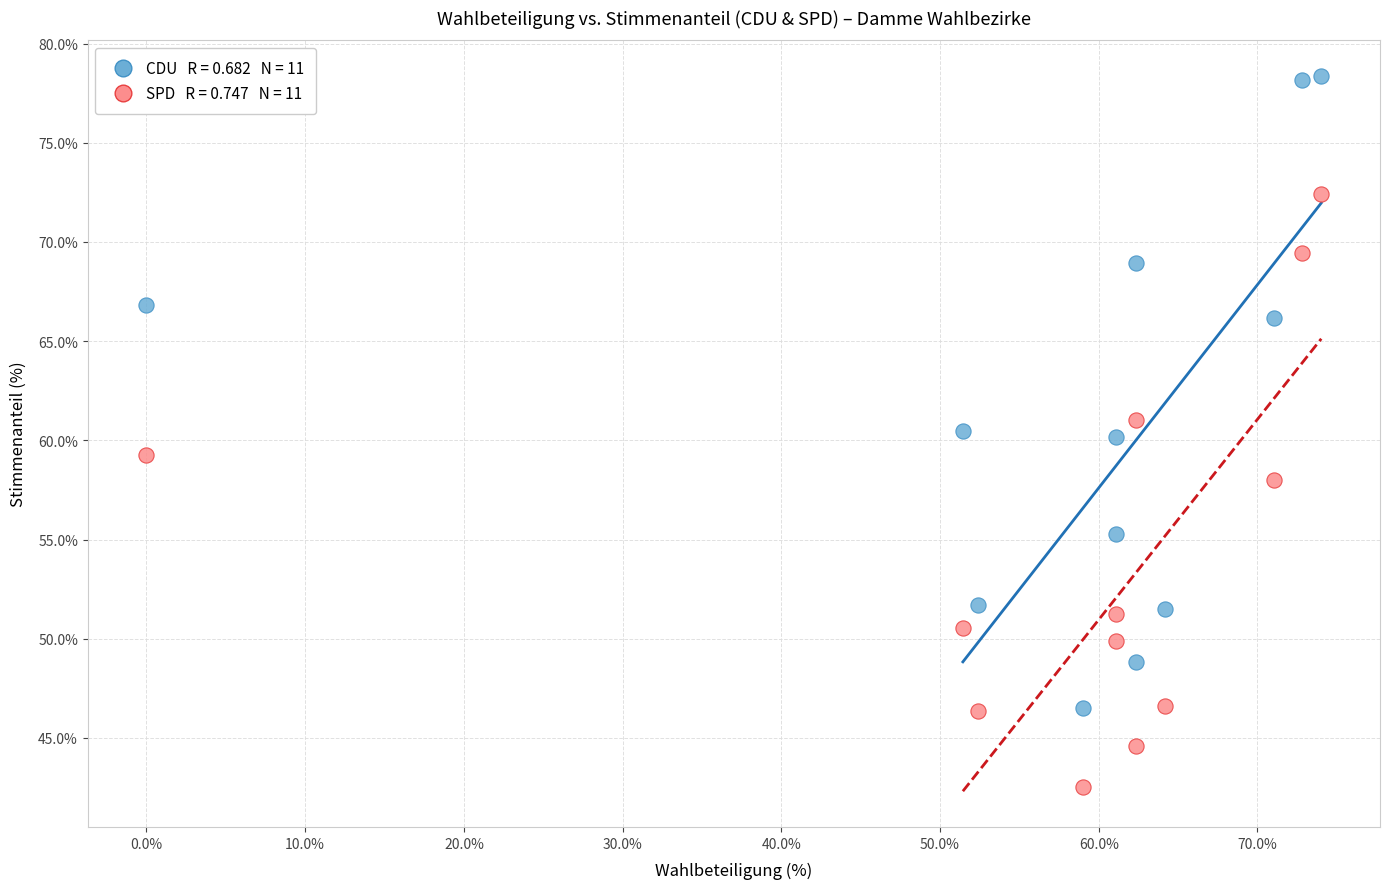

Across all data points, what is the range of X values (max minus min)?

74.0